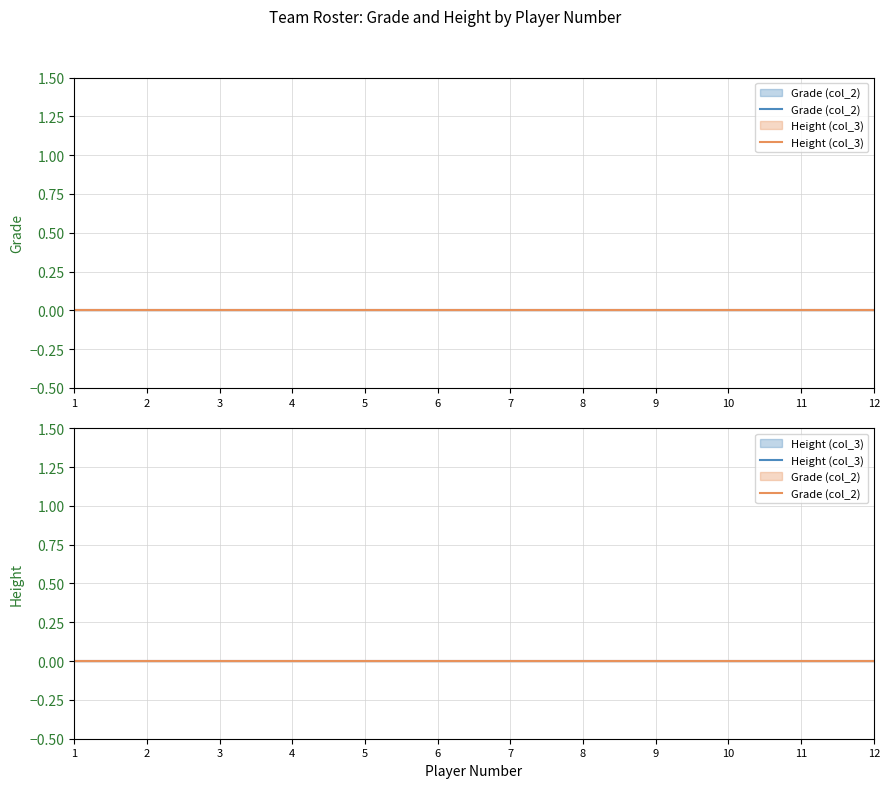

Reading left to right, what are all the values shown in this chart?

Player Number: 1	2	3	4	5	6	7	8	9	10	11	12
Grade (col_2): 0	0	0	0	0	0	0	0	0	0	0	0
Height (col_3): 0	0	0	0	0	0	0	0	0	0	0	0